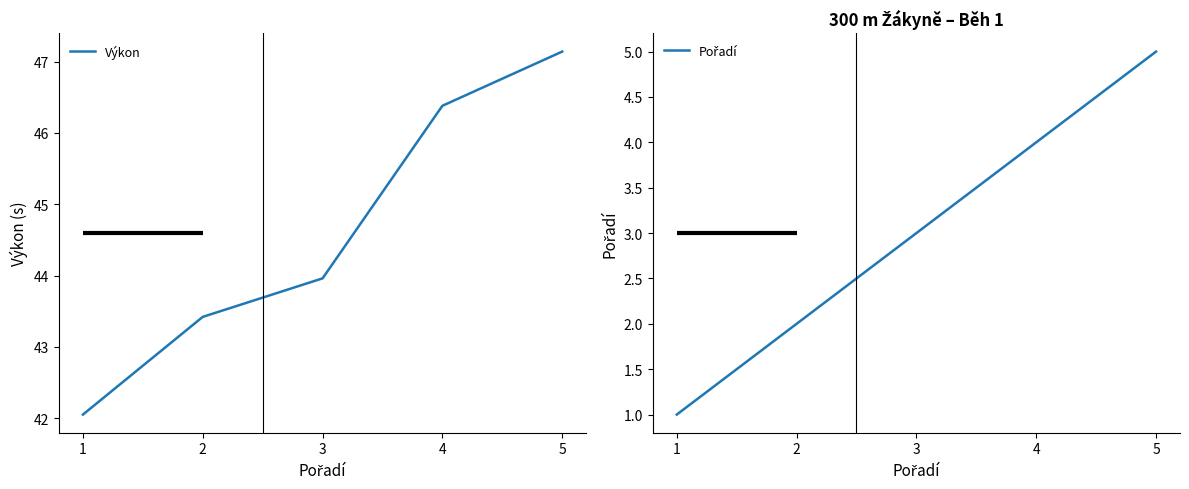

Reading left to right, extract all data points from this chart.

Výkon: 1=42.0	2=43.4	3=44.0	4=46.4	5=47.1
Pořadí: 1=1.0	2=2.0	3=3.0	4=4.0	5=5.0